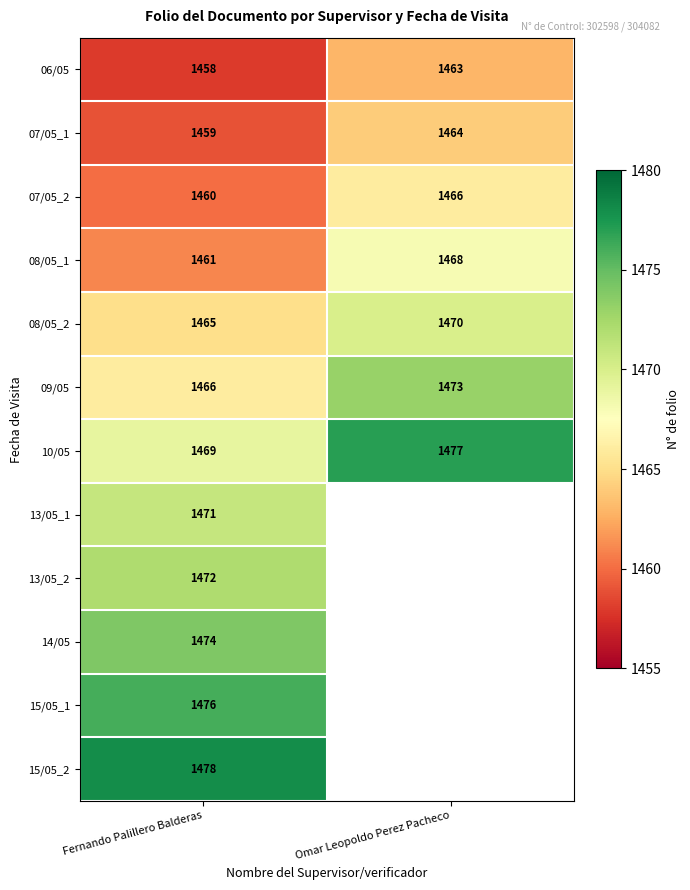

At which label does 09/05 reach its peak?

Omar Leopoldo Perez Pacheco